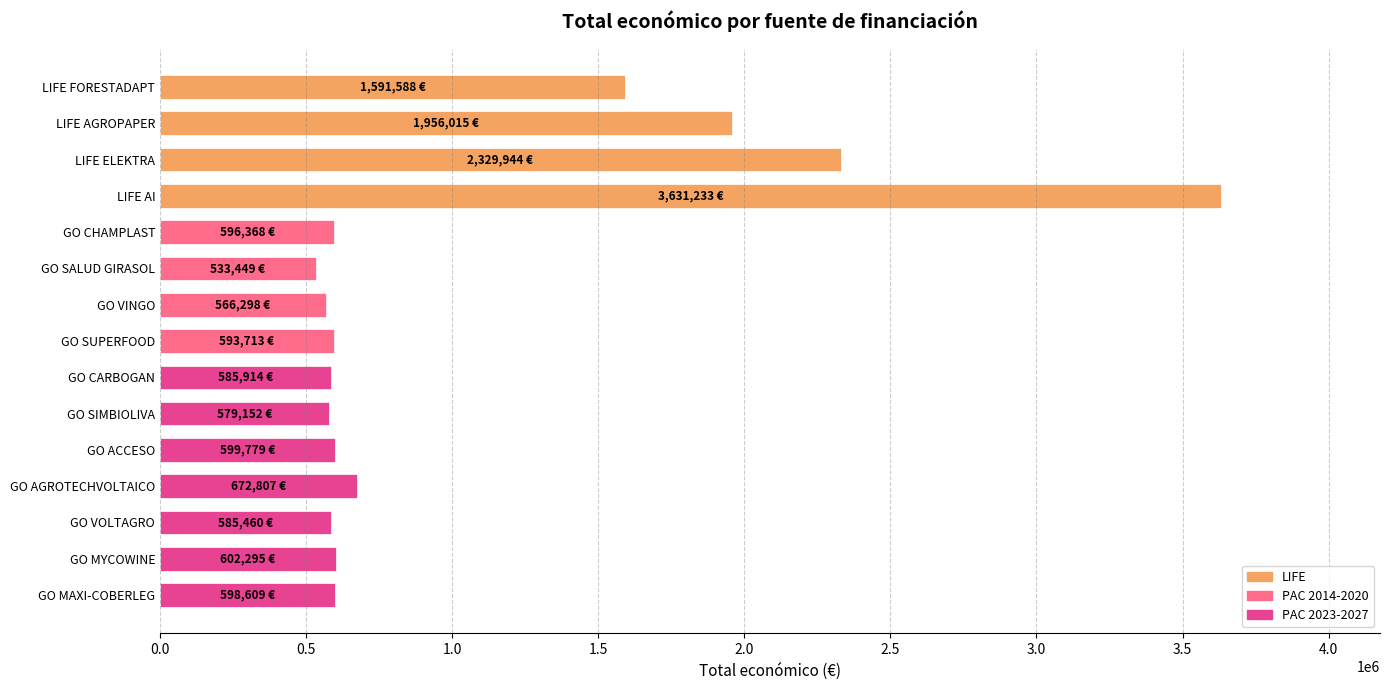

What is the label of the 12th bar from the top?

GO AGROTECHVOLTAICO